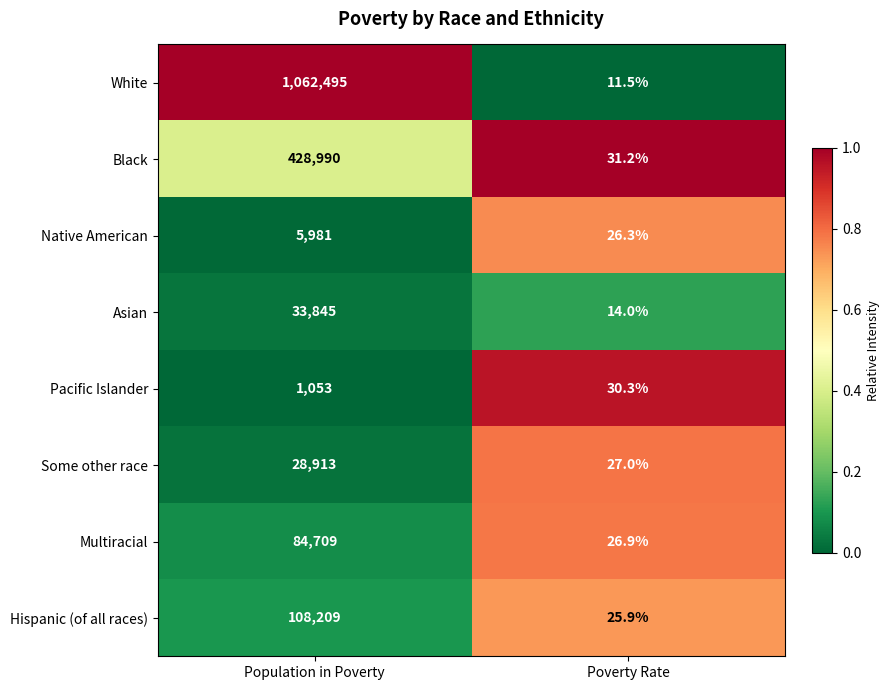

Which series changed the most between Population in Poverty and Poverty Rate?

White